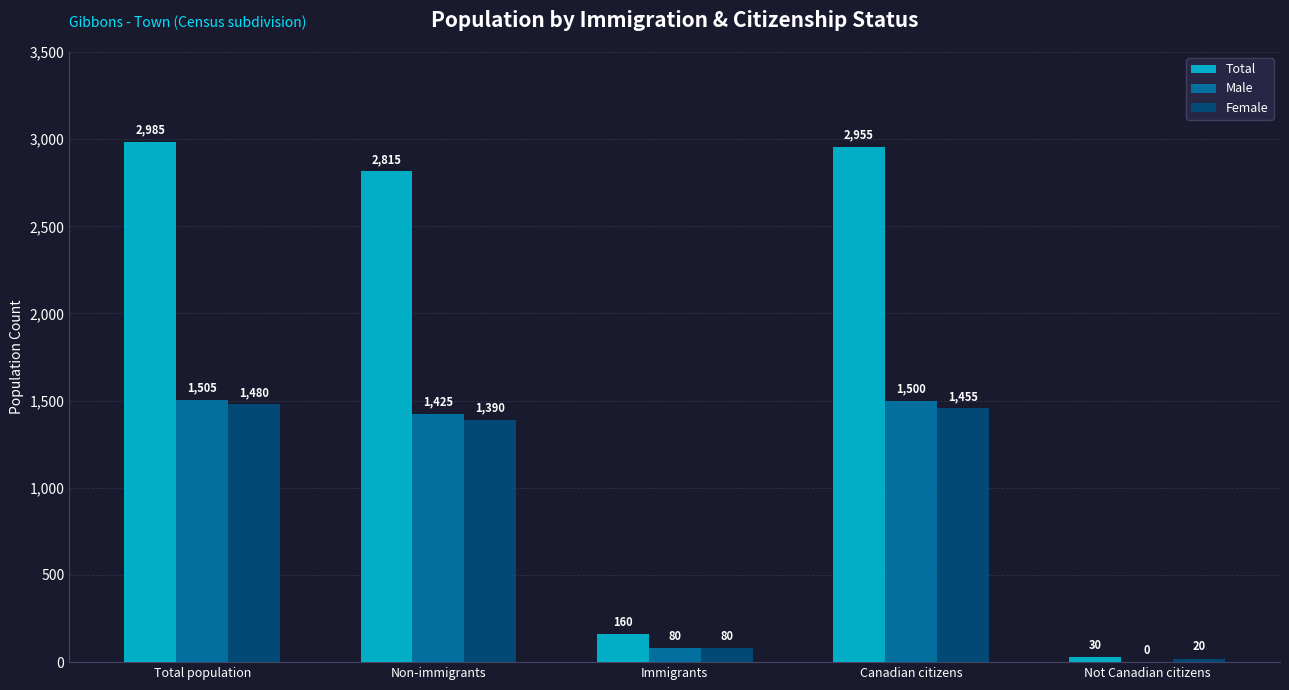

Is it true that Total equals 30 at Not Canadian citizens?

True